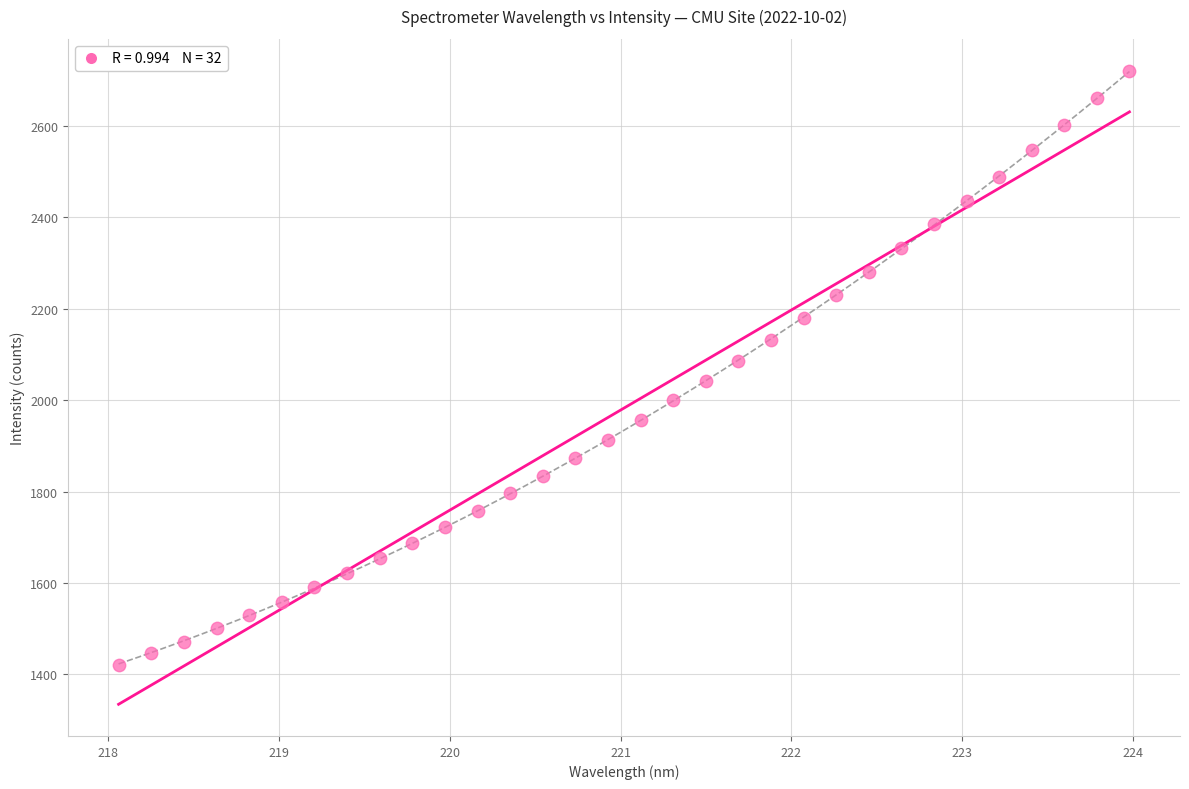

What is the range of X values (max minus min)?

5.9